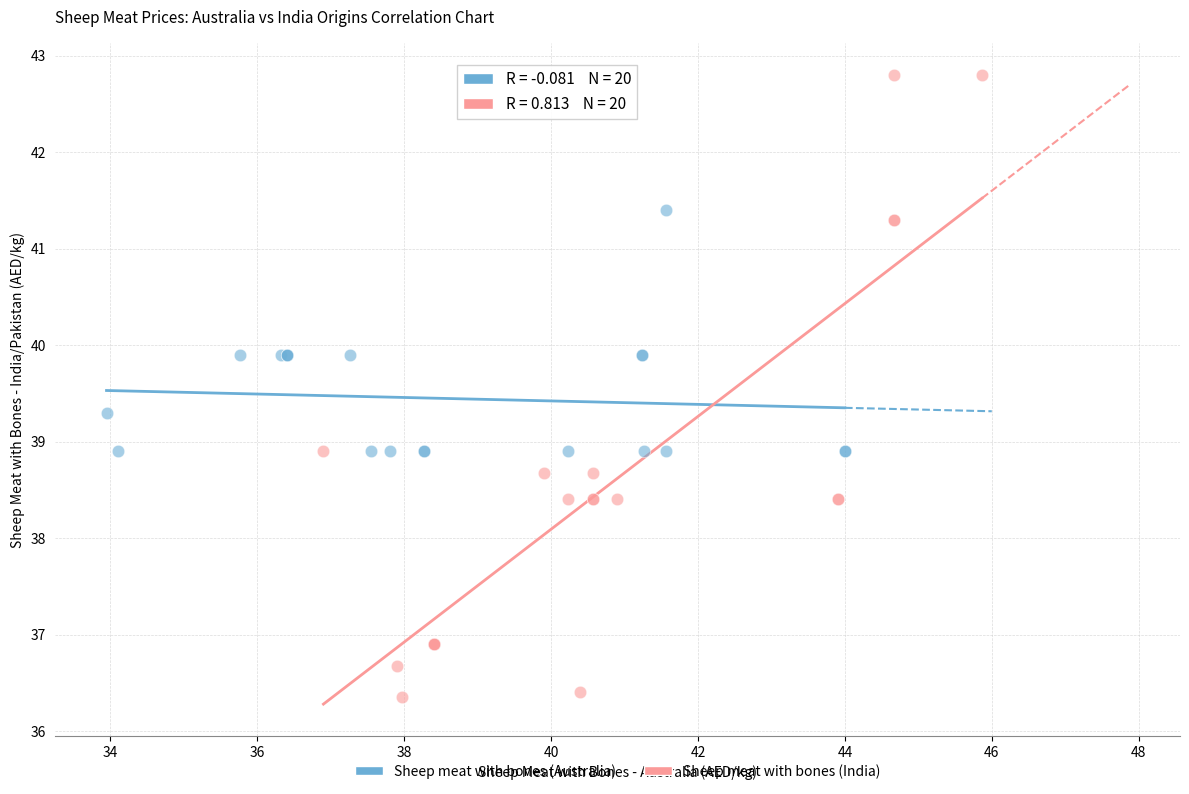

Which series has the largest Y range (max minus min)?

Sheep meat with bones (India)